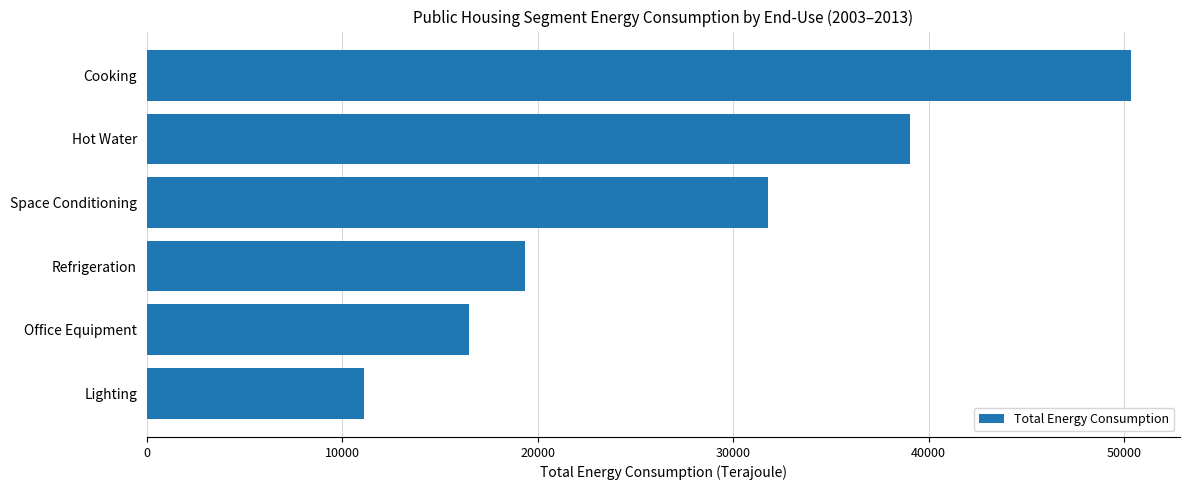

At which category does the chart reach its minimum across all series?

Lighting